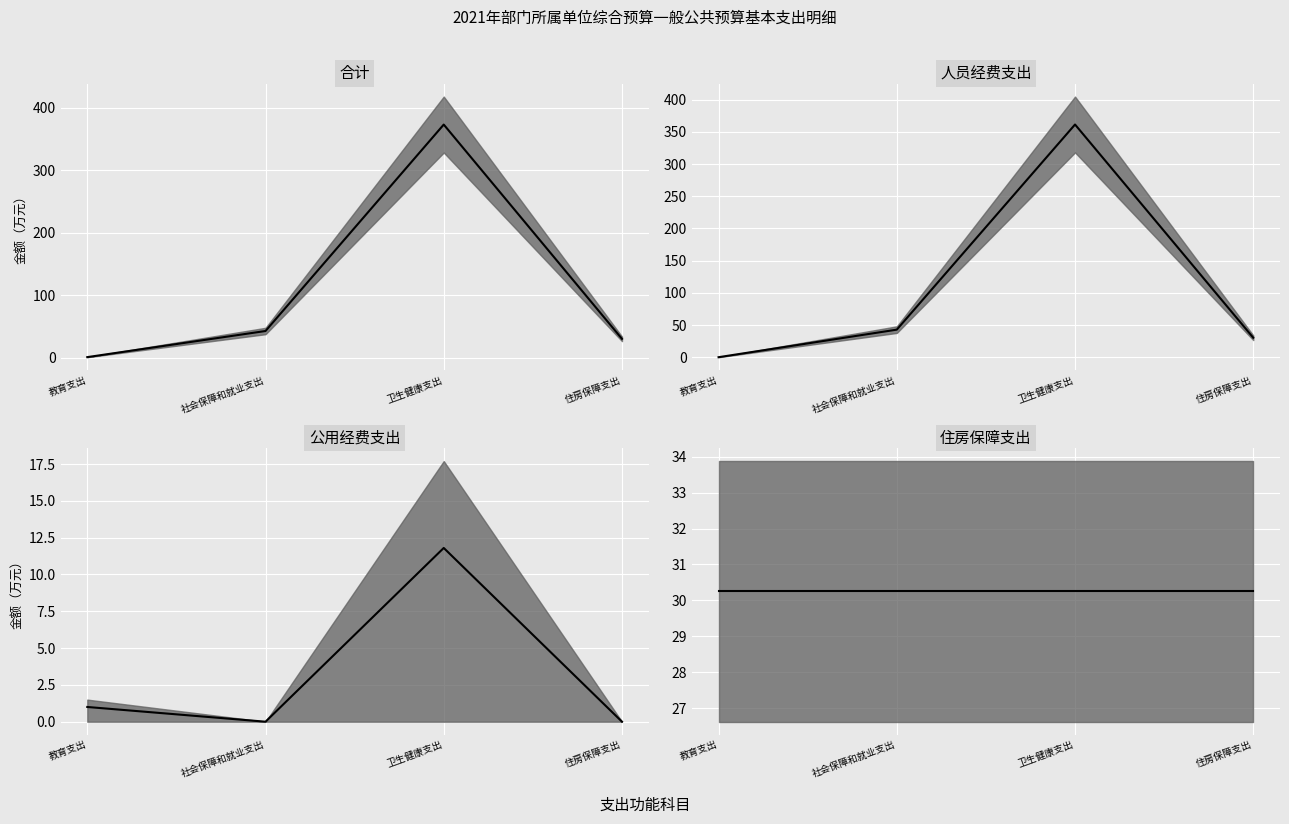

What is the total value across all series at 社会保障和就业支出?

115.9